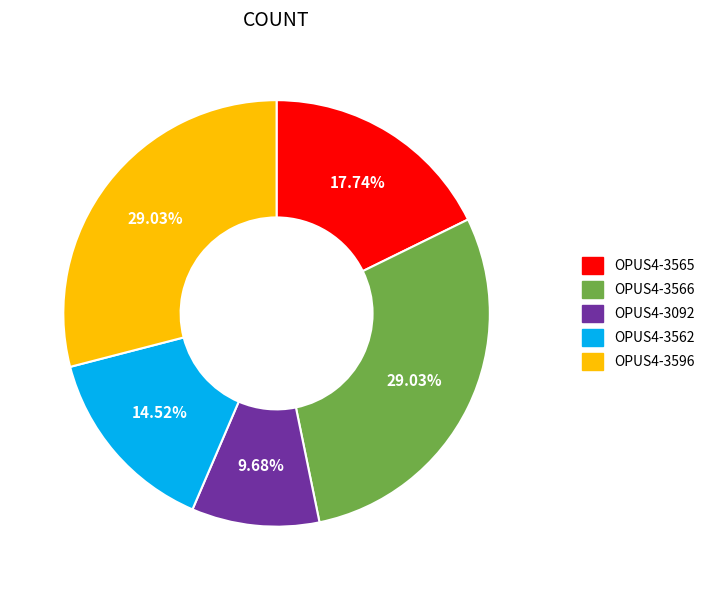

Is there a majority slice in this chart?

No